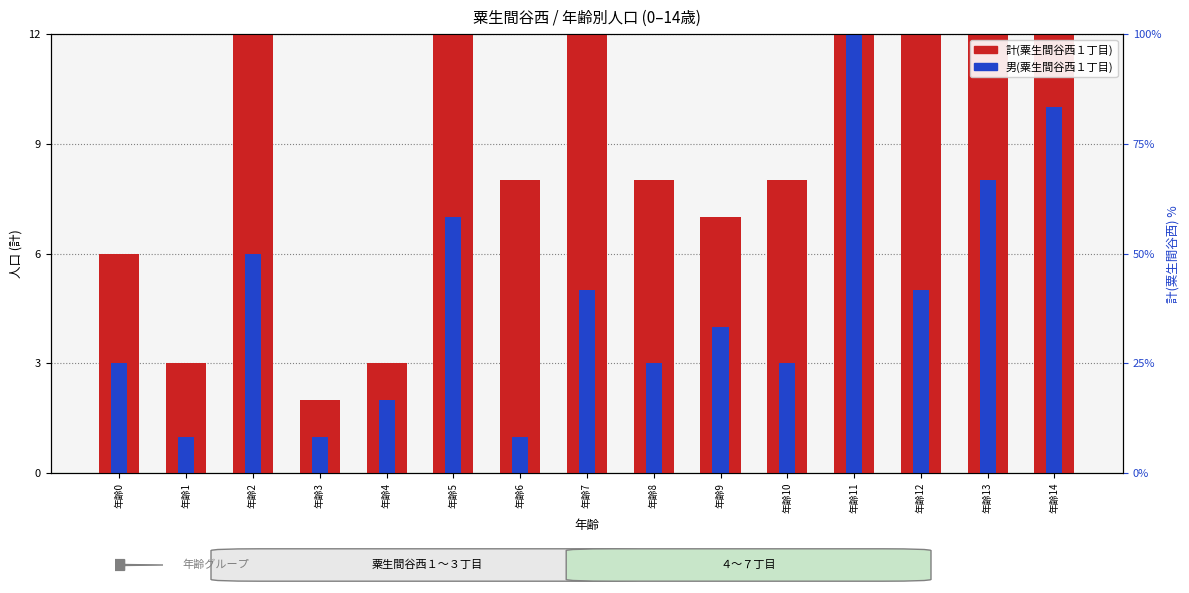

Rank the series at 年齢10 from lowest to highest value.

男(粟生間谷西１丁目), 計(粟生間谷西１丁目)